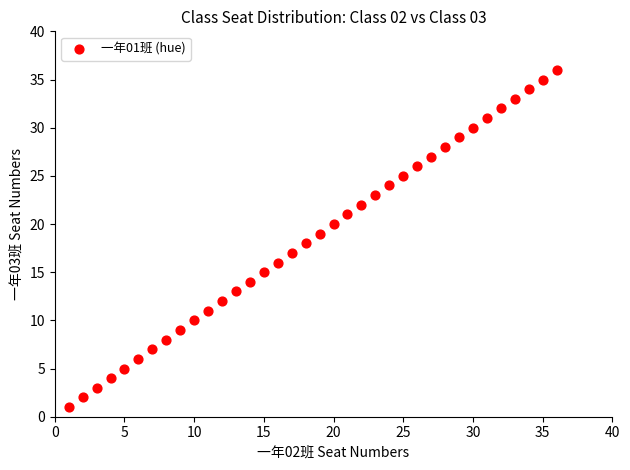

What is the range of X values (max minus min)?

35